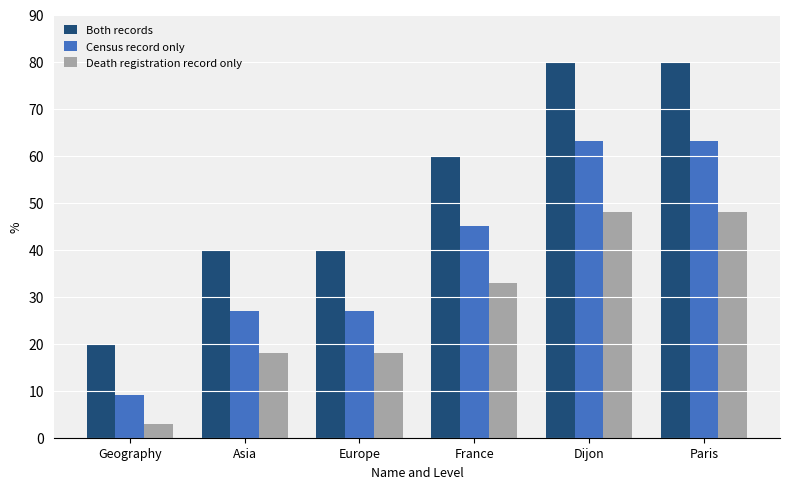

Rank the series by their maximum value, from lowest to highest.

Death registration record only, Census record only, Both records